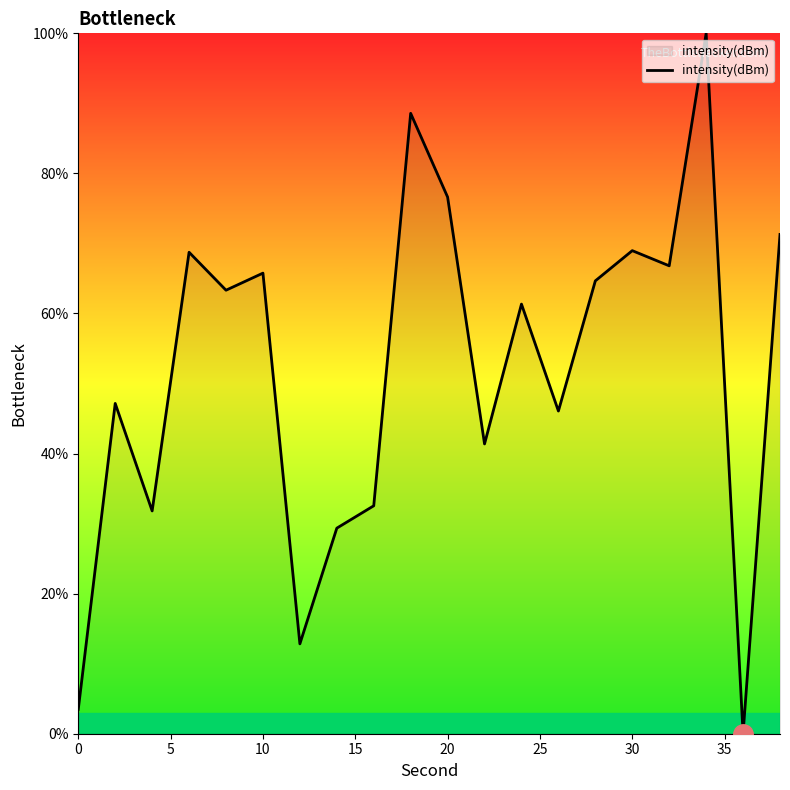

What is the maximum value shown in the chart?

100.0